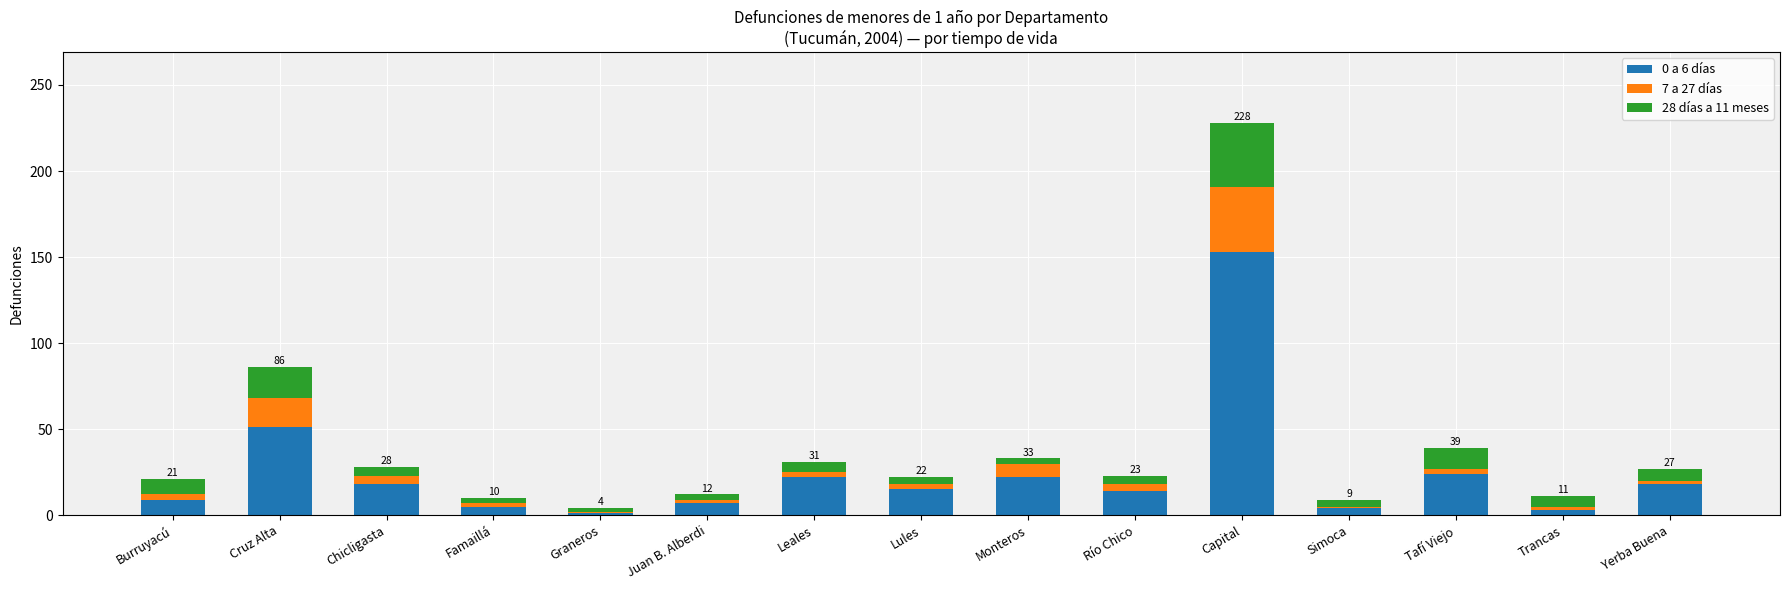

The 0 a 6 días series shows 24 at Tafí Viejo. True or false?

True